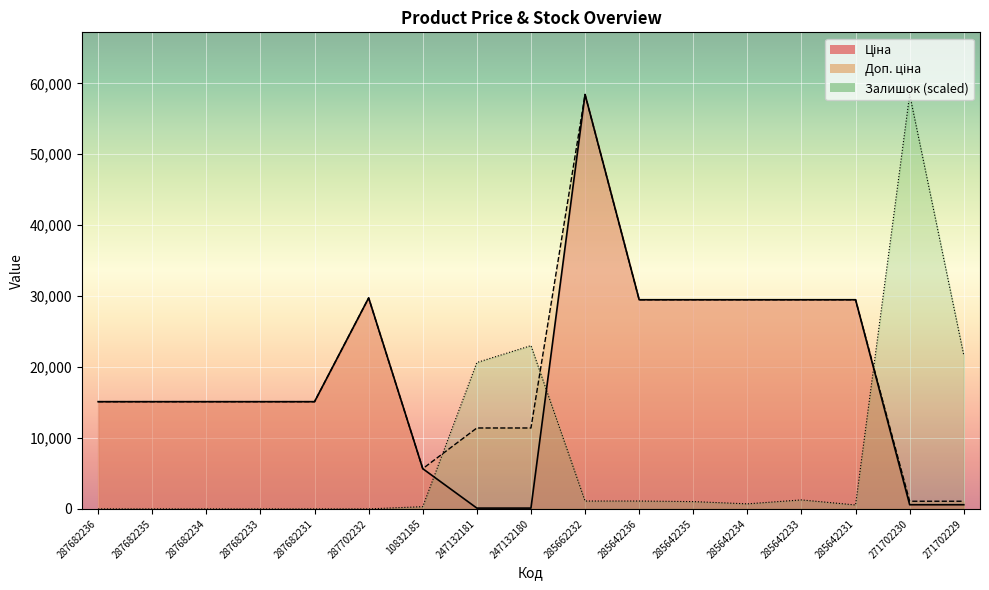

What position from the left is 285662232?

10